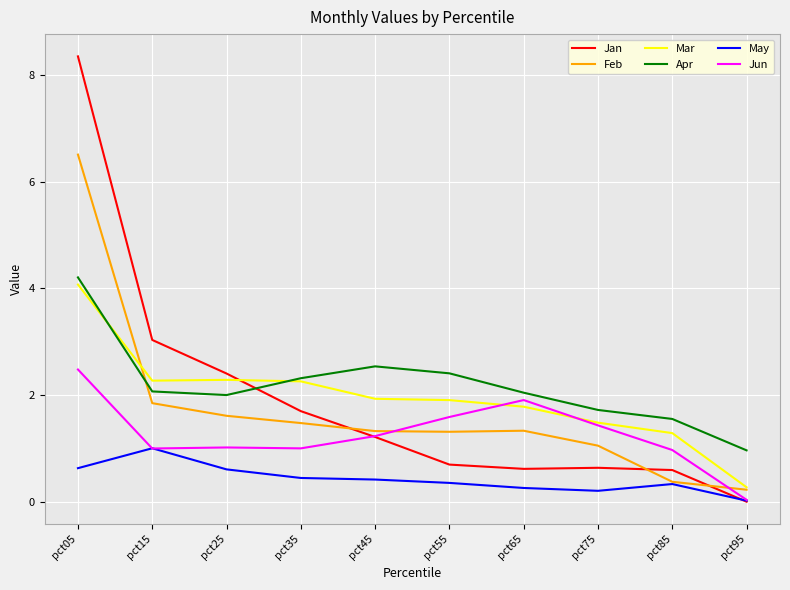

What is the approximate value of Apr at pct75?

1.7